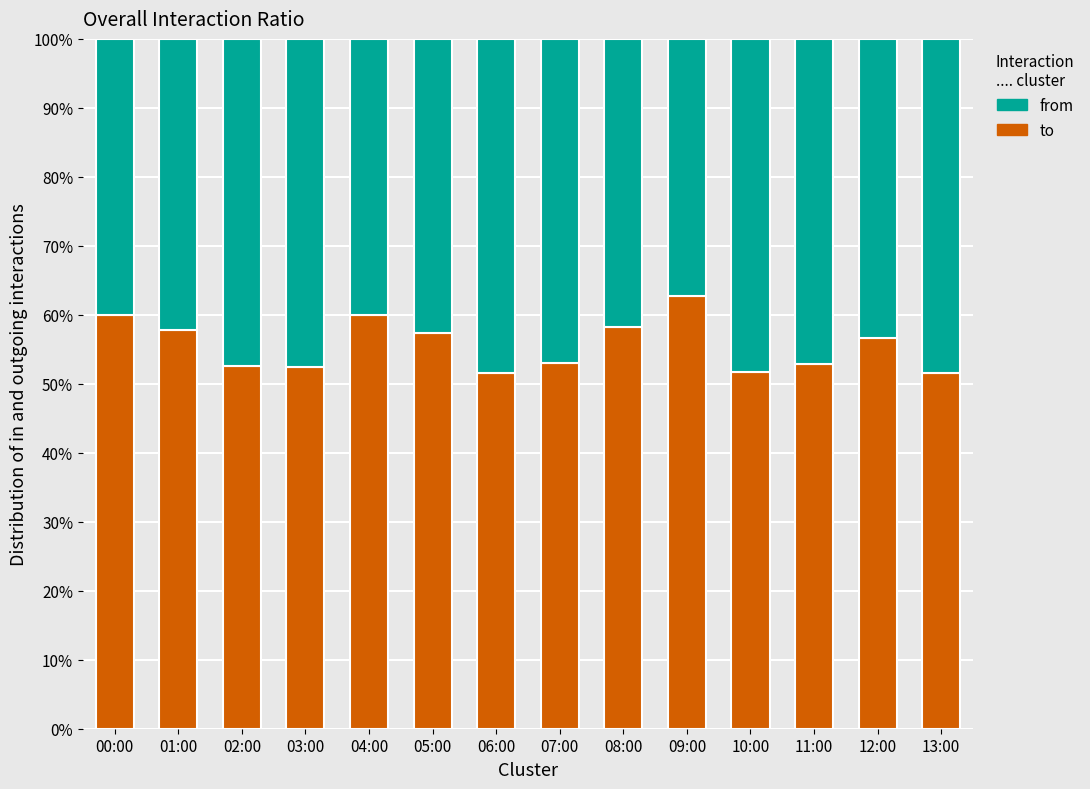

Which series has the largest total across all categories?

to